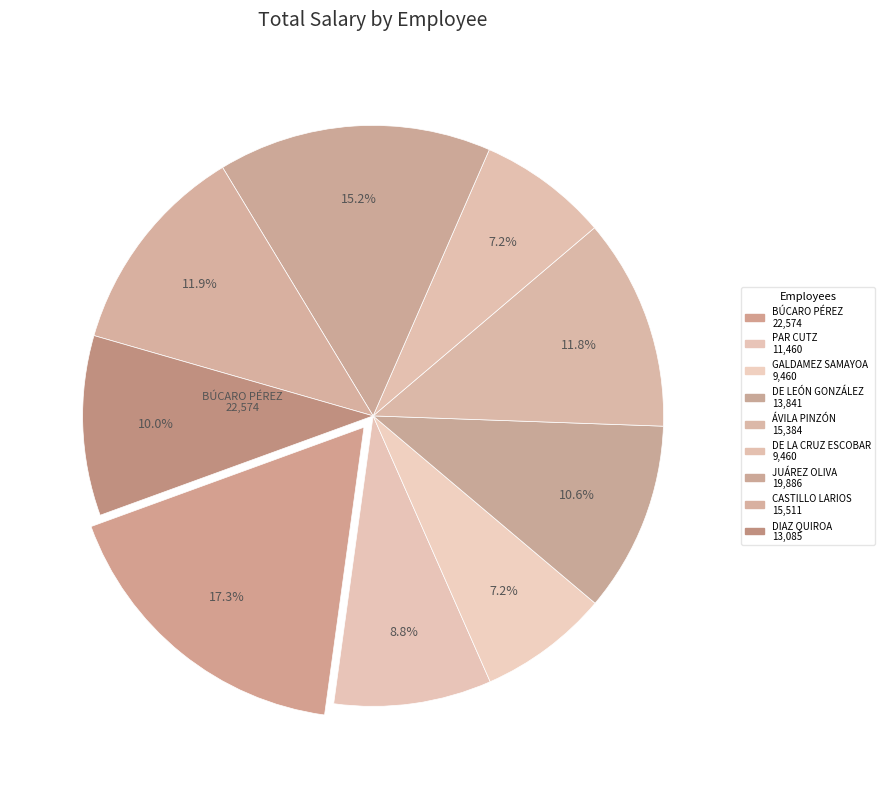

Which category has the smallest portion of the pie?

FRANCISCO ALEJANDRO GALDAMEZ SAMAYOA